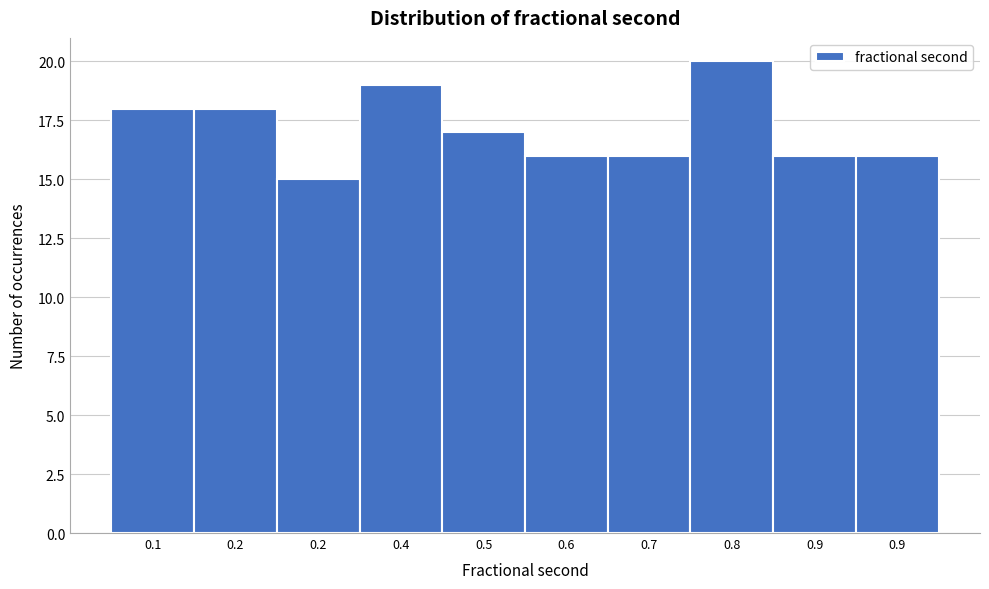

Count the number of categories in the chart.

10